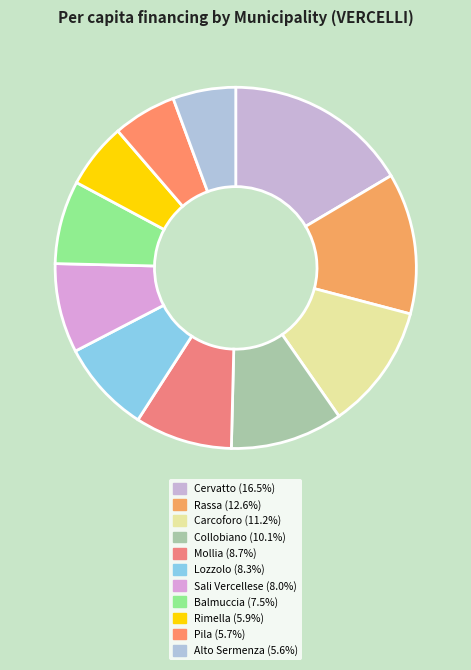

True or false: Pila accounts for 6% of the total.

True